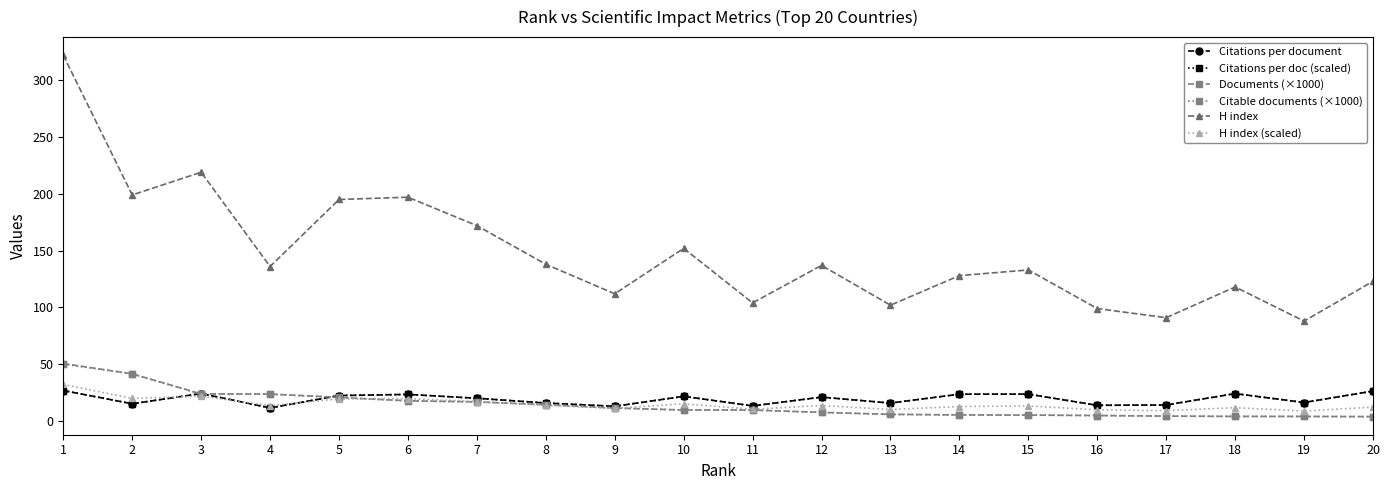

What is the average value of the Documents (×1000) series?

14.3